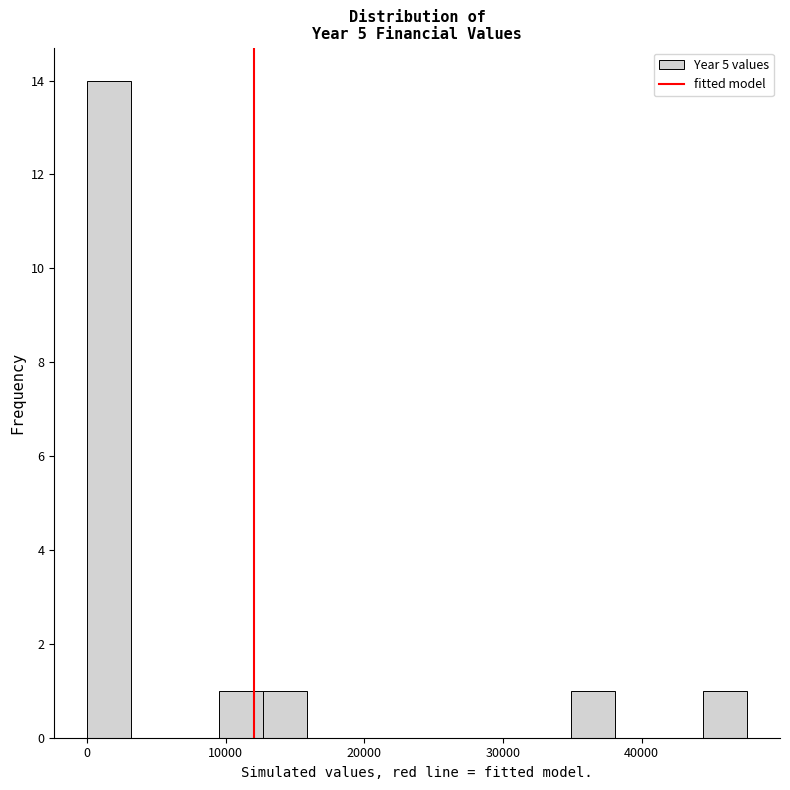

Around what value on the x-axis is the tallest bar? Give the approximate position of its centre, as read against the axis.

2000